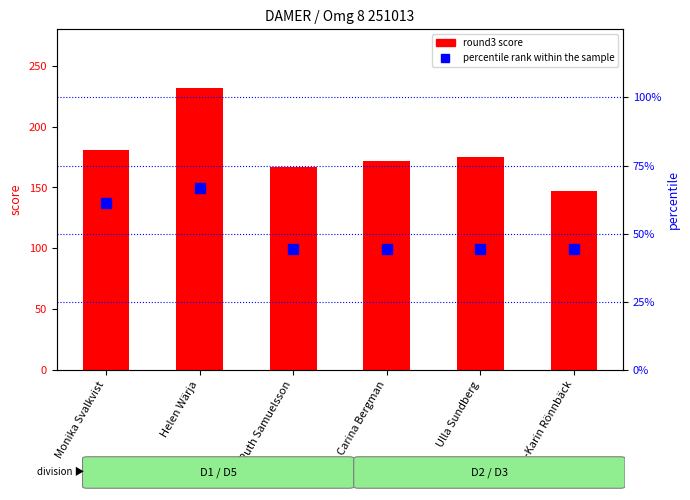

Are the bars horizontal?

No